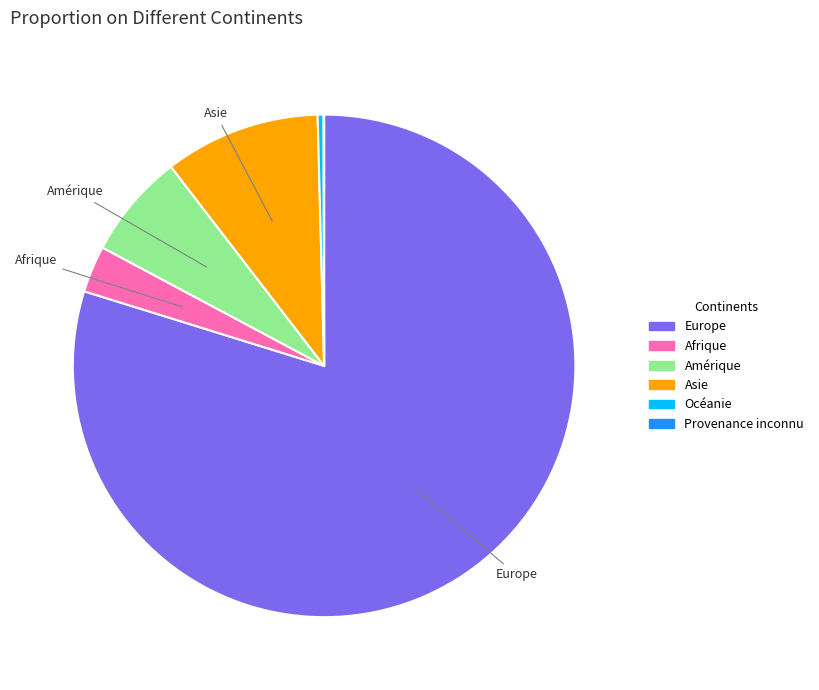

Does any single category account for the majority?

Yes